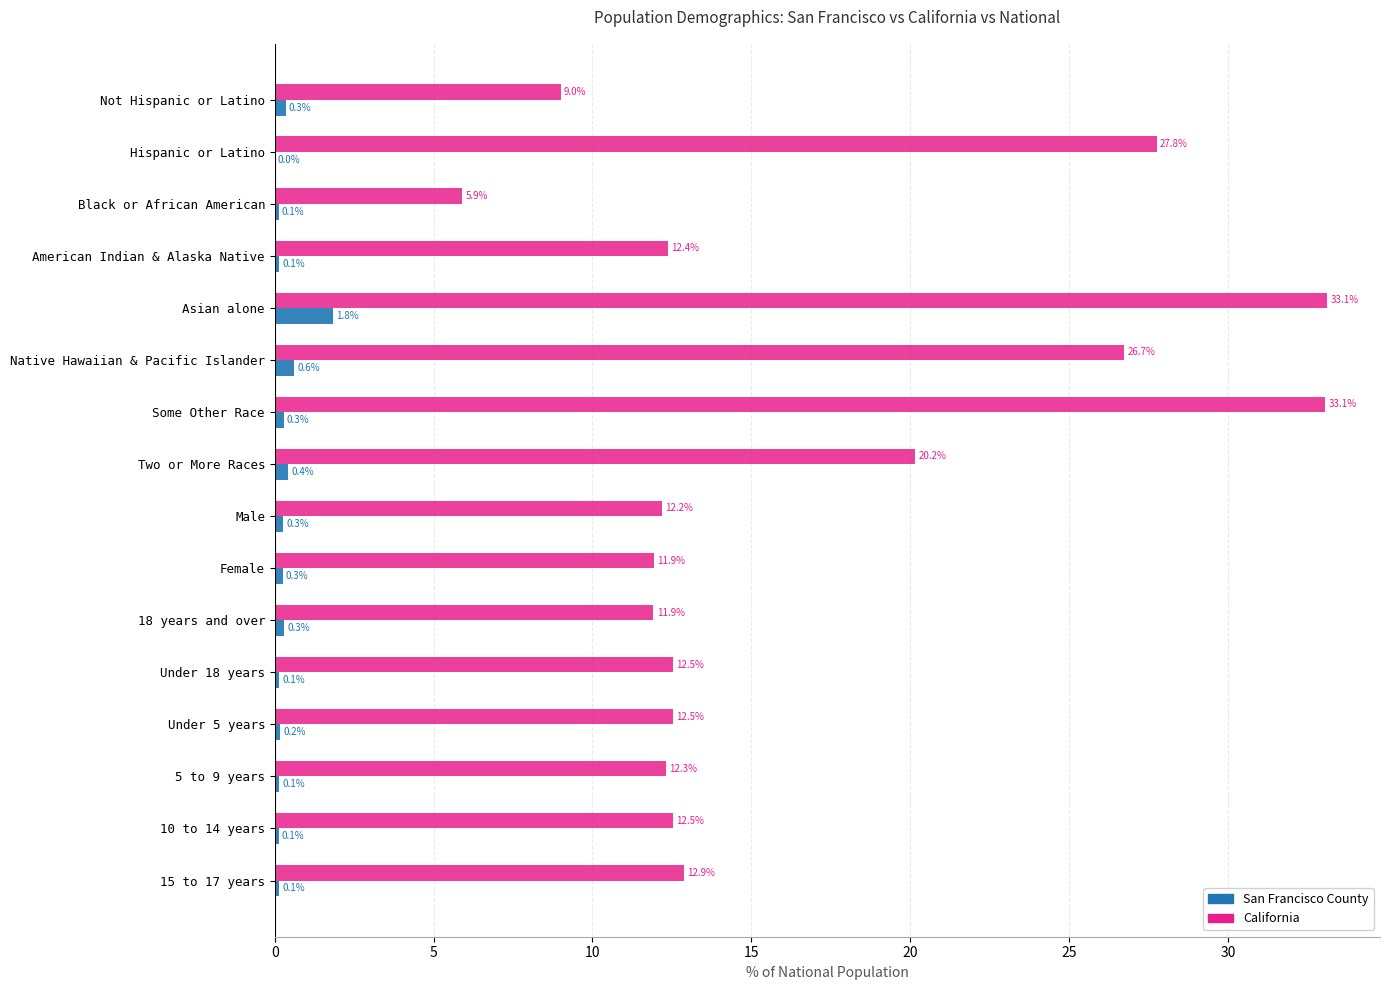

True or false: California has a value of 33.1 at Asian alone.

True